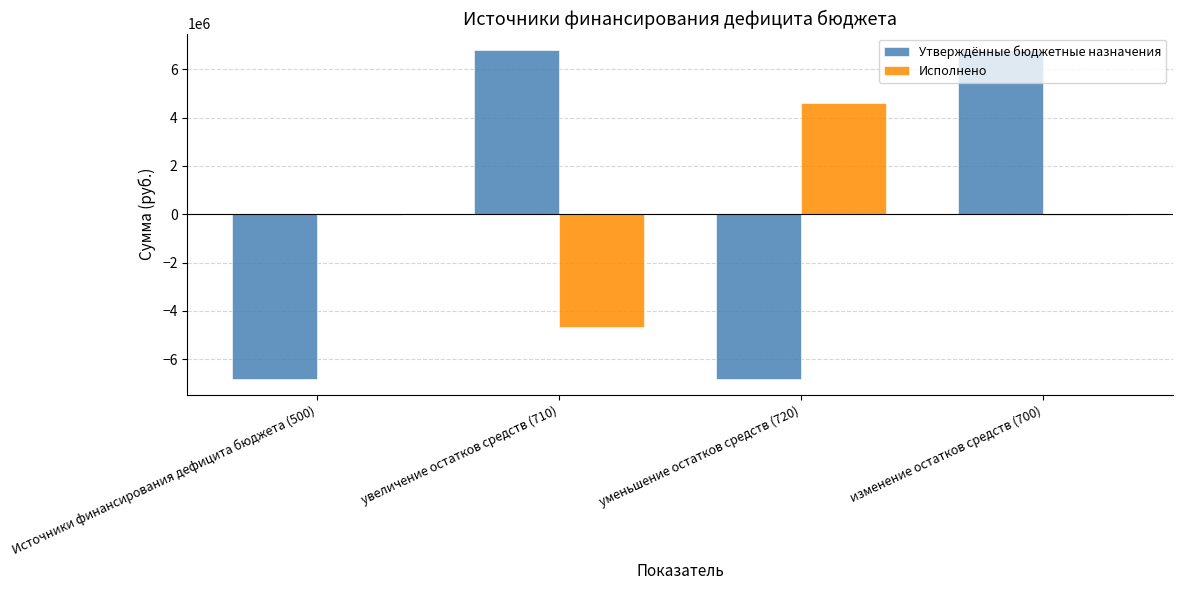

Is the value of Исполнено at увеличение остатков средств (710) greater than the value of Утверждённые бюджетные назначения at изменение остатков средств (700)?

No